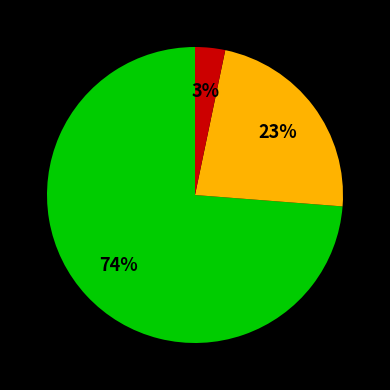

Does any single category account for the majority?

Yes